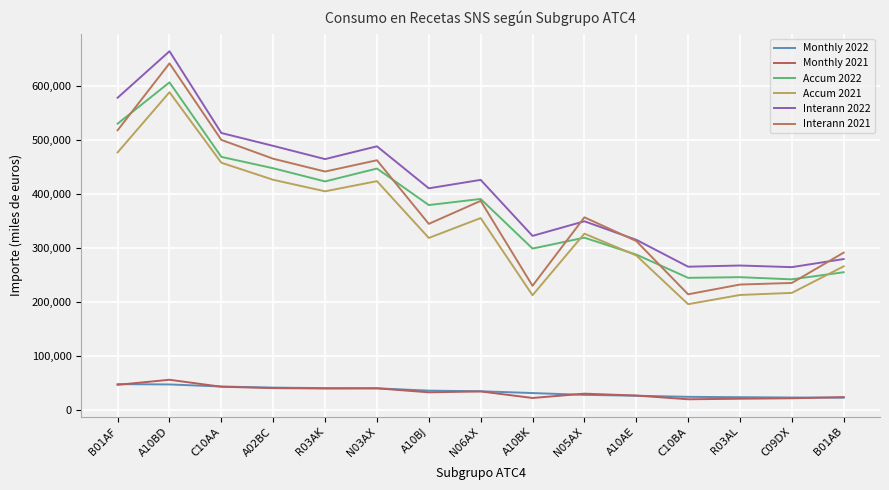

At which category is the sum across all series the highest?

A10BD